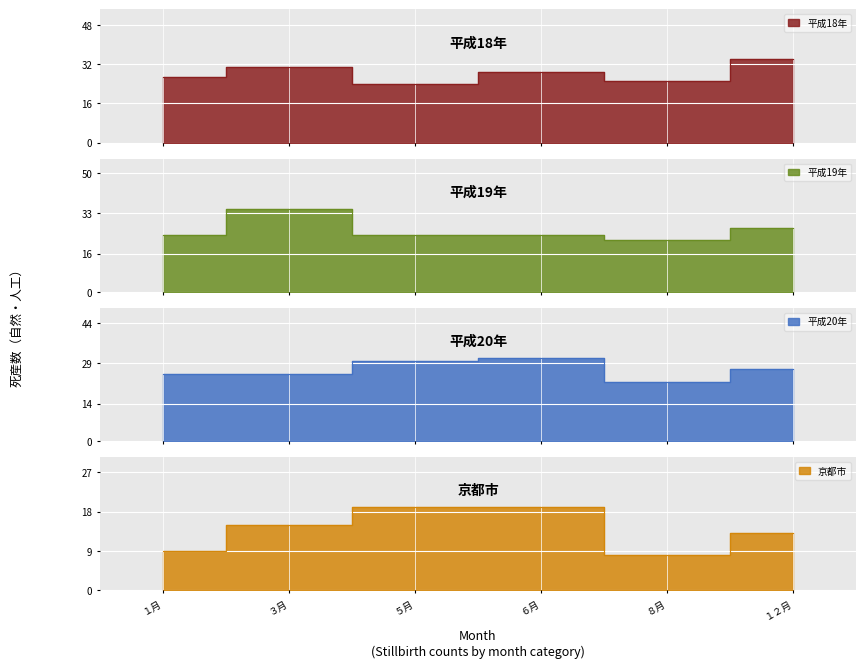

What position from the left is ６月?

4